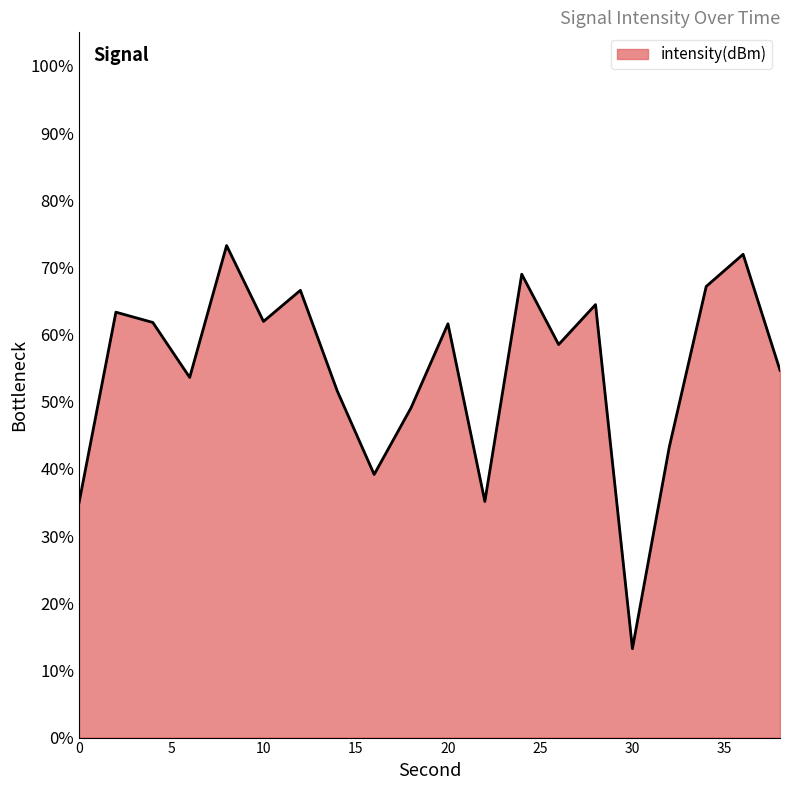

What is the difference between the maximum and minimum values?

60.0